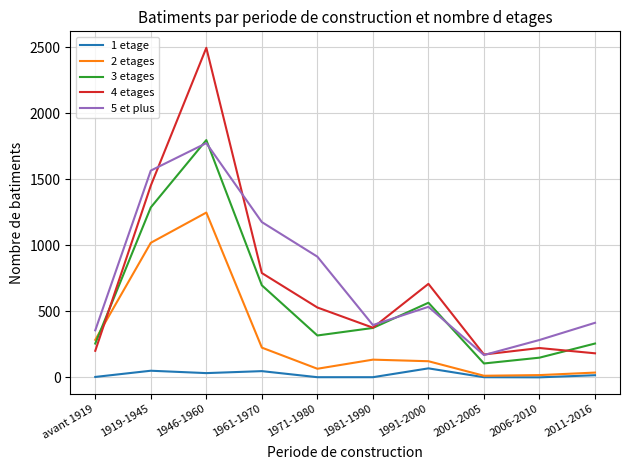

What is the spread (max minus min) of values at 1981-1990?

395